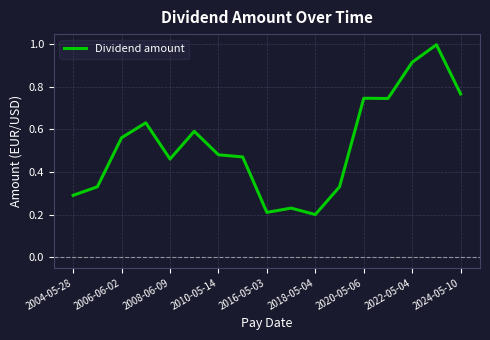

What is the greatest value displayed?

1.0